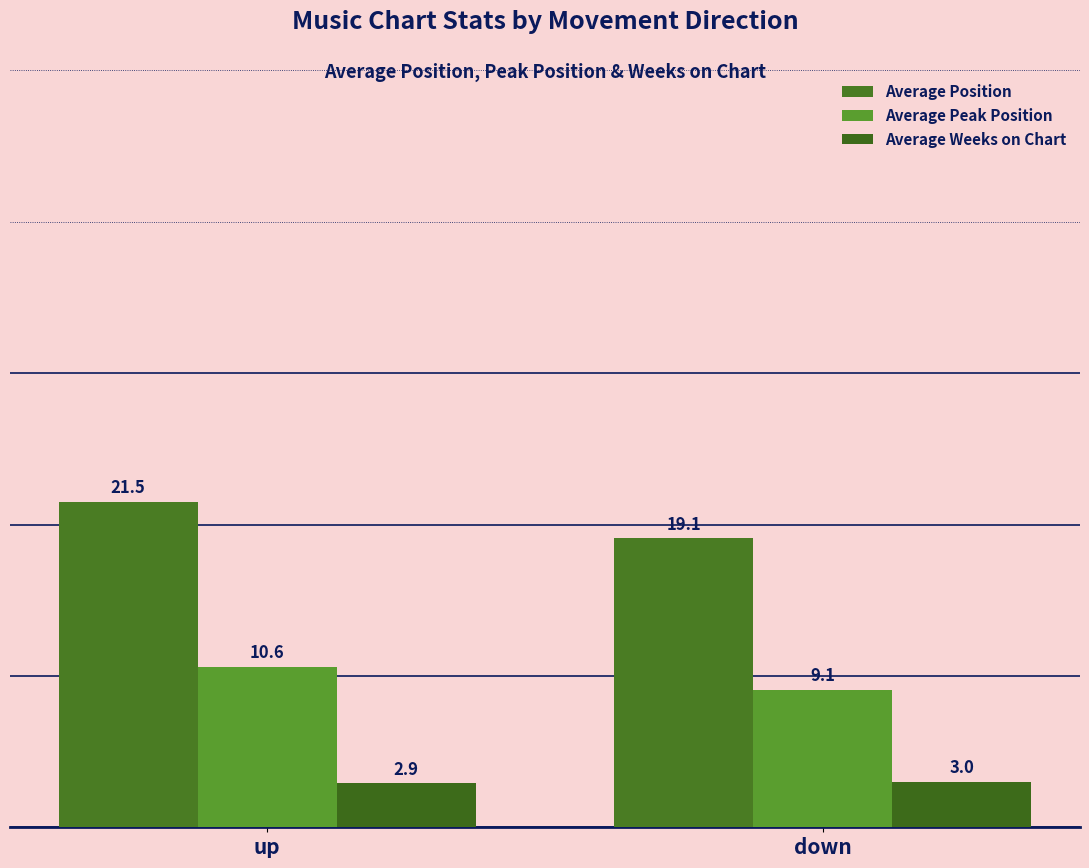

What are all the series names shown in the legend?

Average Position, Average Peak Position, Average Weeks on Chart